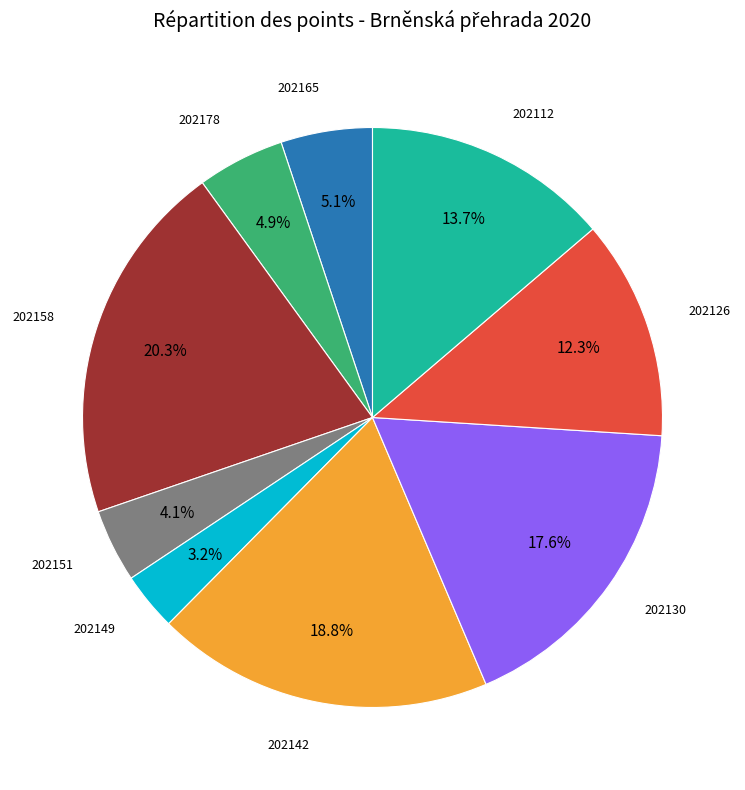

Is there a majority slice in this chart?

No